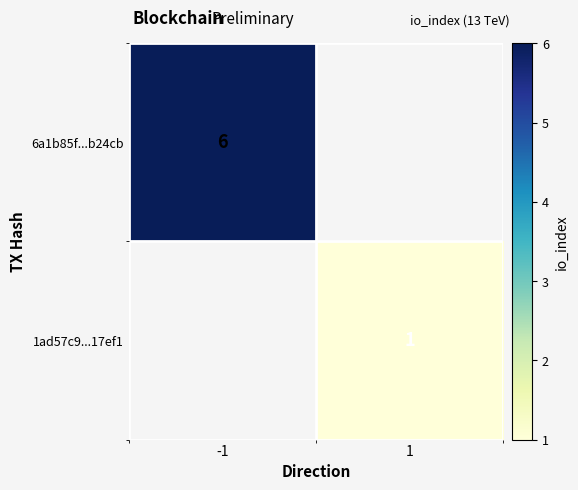

The value of 1ad57c9...17ef1 at 1 is 2. True or false?

False